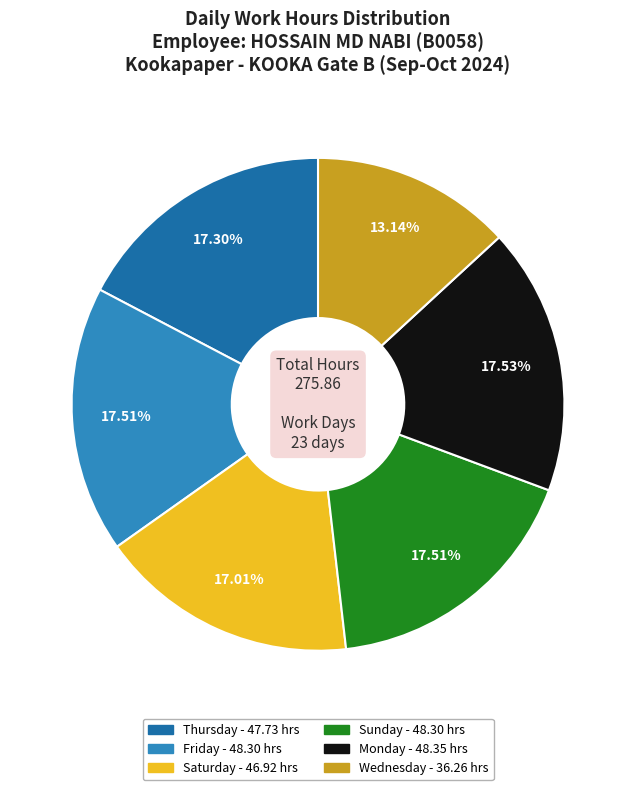

To the nearest percent, what is the average slice percentage?

17%